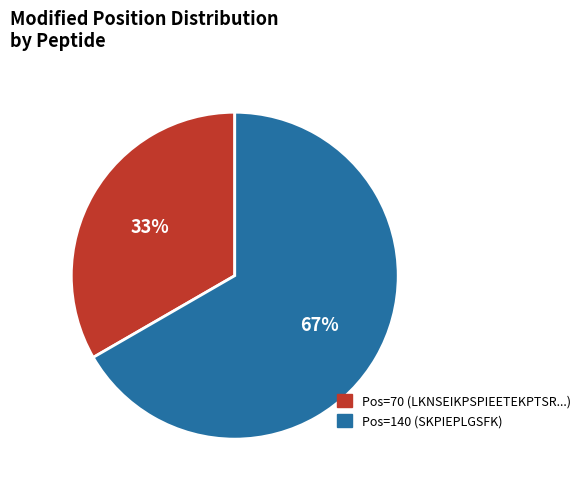

To the nearest percent, what is the average slice percentage?

50%